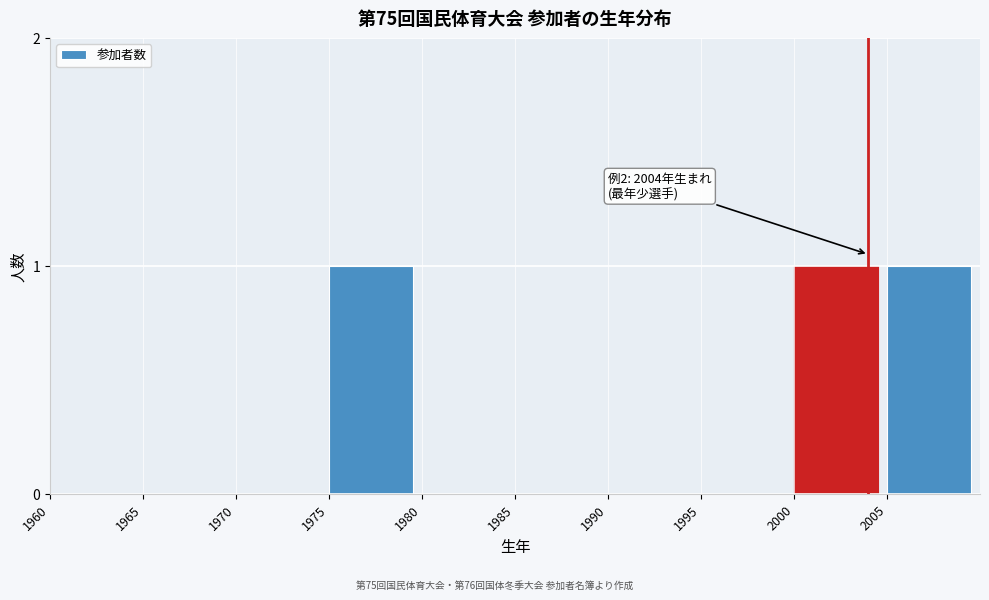

The chart shows a value of 0 at 1995. True or false?

True